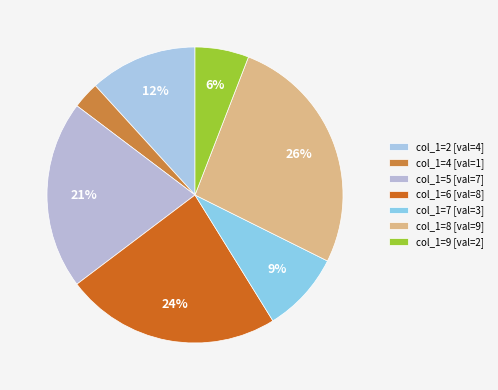

Rank the categories by value from lowest to highest.

col_1=4 [val=1], col_1=9 [val=2], col_1=7 [val=3], col_1=2 [val=4], col_1=5 [val=7], col_1=6 [val=8], col_1=8 [val=9]